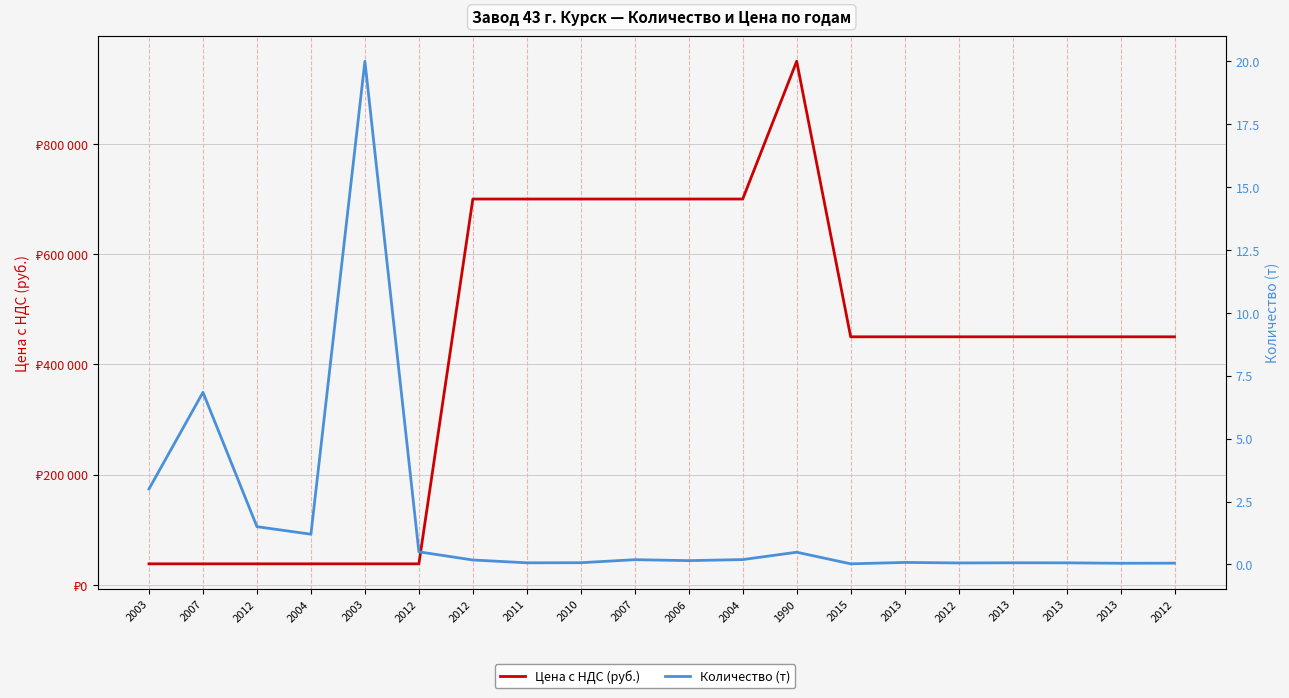

What is the label of the 16th point from the right?

2003